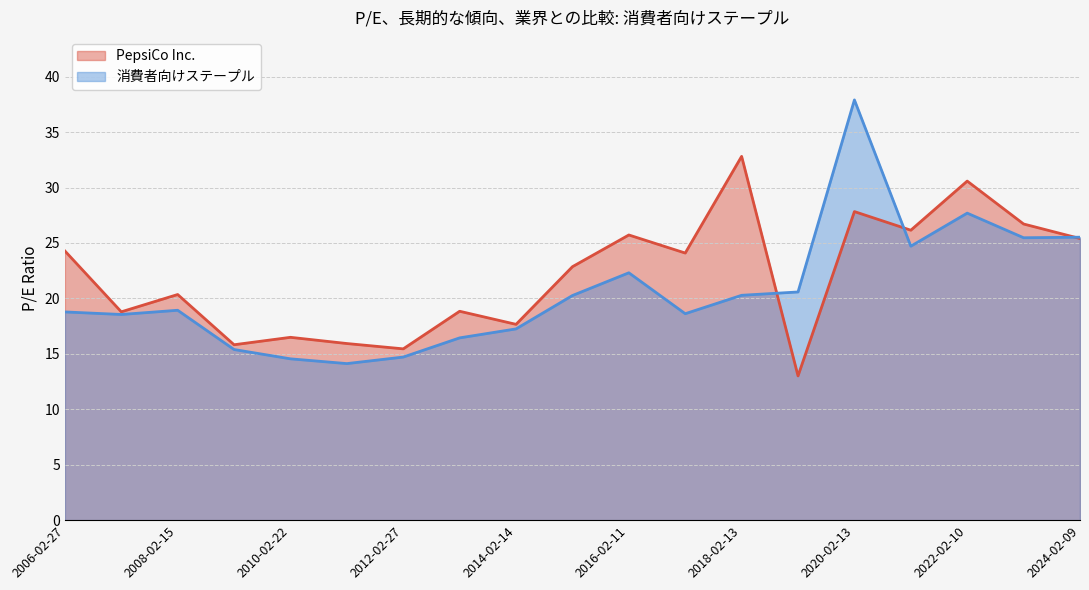

How many values in the PepsiCo Inc. series exceed 22?

10